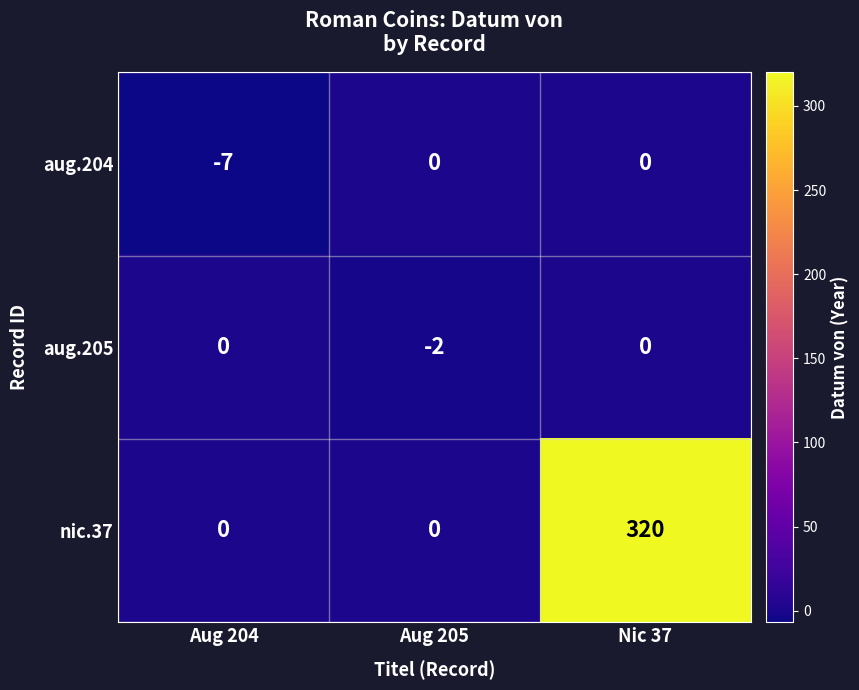

At which category does the chart reach its peak across all series?

Nic 37